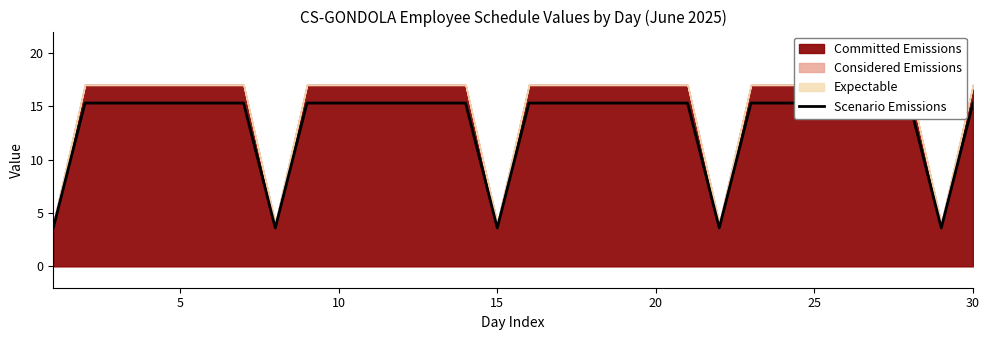

Does the chart display data point markers on the line(s)?

No